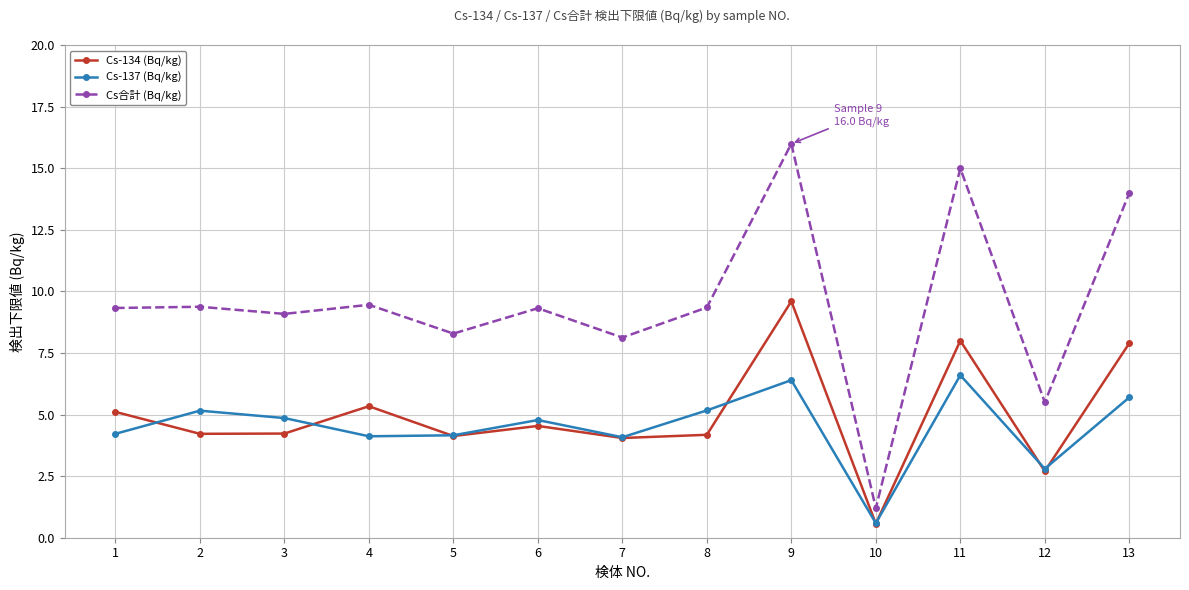

Is the value of Cs-137 (Bq/kg) at 6 greater than the value of Cs-134 (Bq/kg) at 4?

No